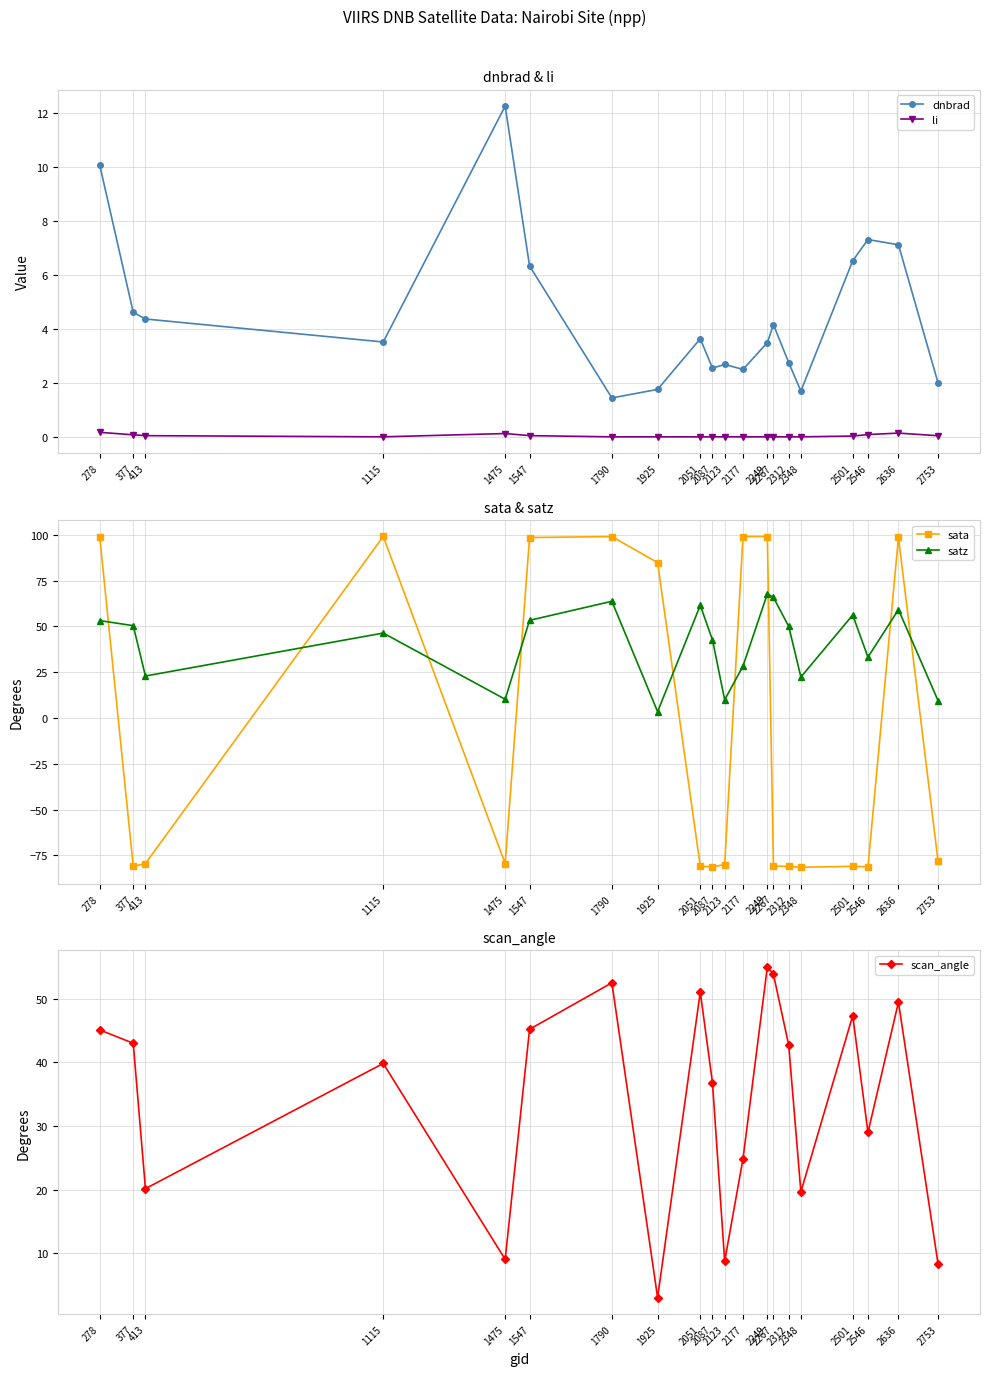

Reading right to left, transcribe all the data shown in this chart.

dnbrad: 2.0	7.1	7.3	6.5	1.7	2.7	4.2	3.5	2.5	2.7	2.5	3.6	1.8	1.4	6.3	12.2	3.5	4.4	4.6	10.1
li: 0.0	0.1	0.1	0.0	0.0	0.0	0.0	0.0	0.0	0.0	0.0	0.0	0.0	0.0	0.0	0.1	0.0	0.0	0.1	0.2
sata: -78.3	98.6	-81.2	-80.9	-81.4	-81.0	-80.8	99.1	99.1	-80.0	-81.2	-81.0	84.8	99.1	98.5	-79.4	99.1	-79.4	-80.9	99.0
satz: 9.4	59.2	33.2	56.2	22.4	50.1	65.8	67.8	28.3	9.9	42.6	61.5	3.5	63.7	53.3	10.3	46.4	22.9	50.4	53.2
scan_angle: 8.3	49.5	29.0	47.4	19.7	42.7	53.8	55.0	24.8	8.8	36.8	51.1	3.1	52.5	45.2	9.1	39.8	20.2	43.0	45.1